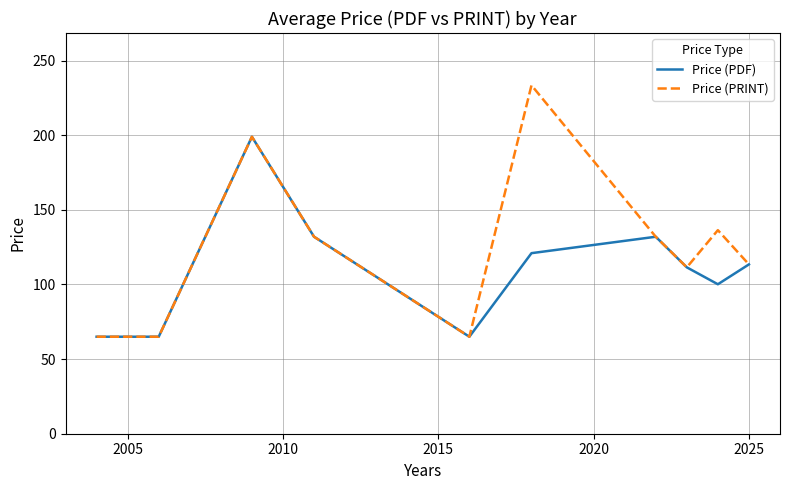

List the series in order of their overall mean, lowest first.

Price (PDF), Price (PRINT)